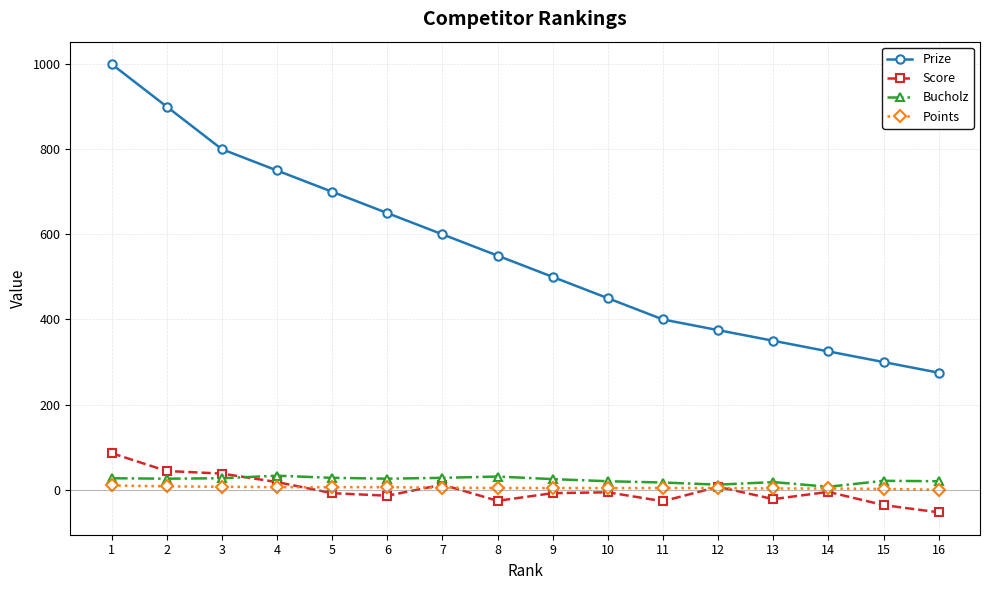

What is the highest value of the Score series?

86